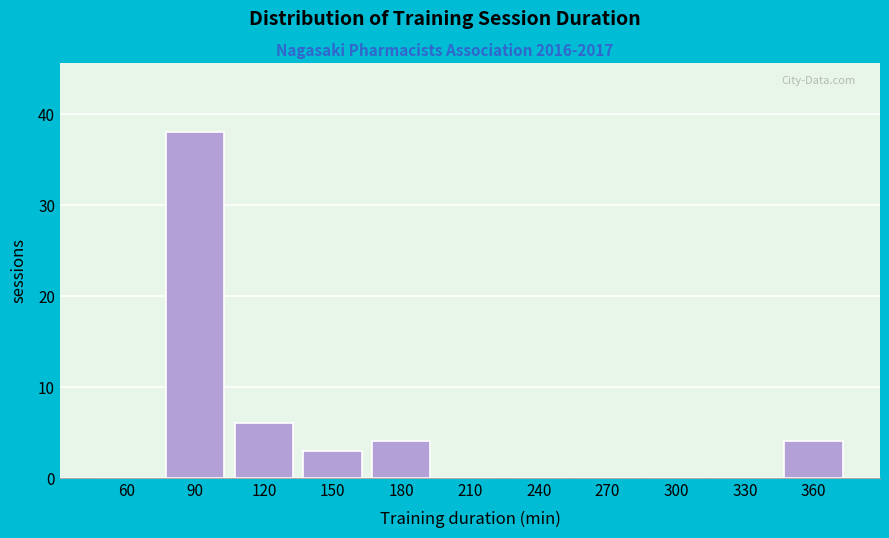

Reading left to right, list all the values displayed in this chart.

60=0	90=38	120=6	150=3	180=4	210=0	240=0	270=0	300=0	330=0	360=4